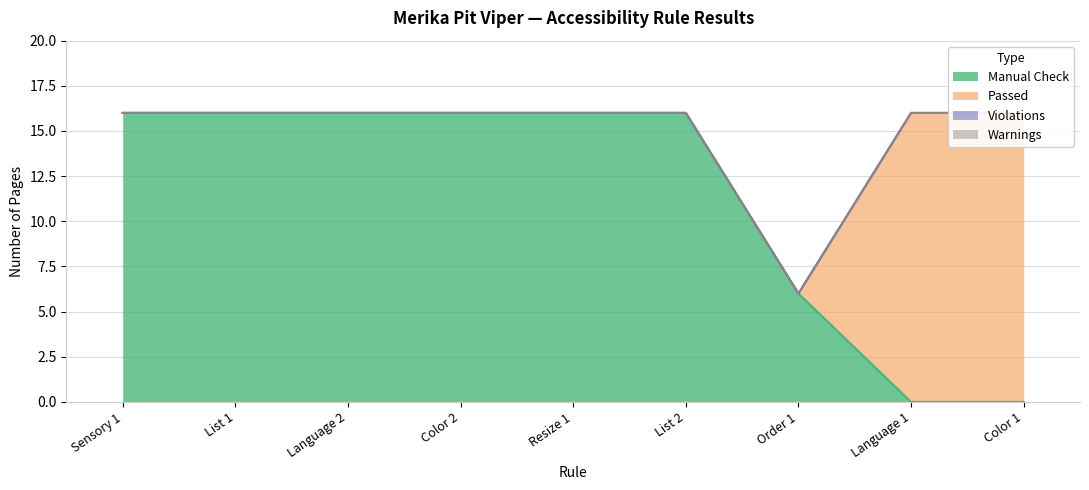

What is the total value across all series at Color 2?

16